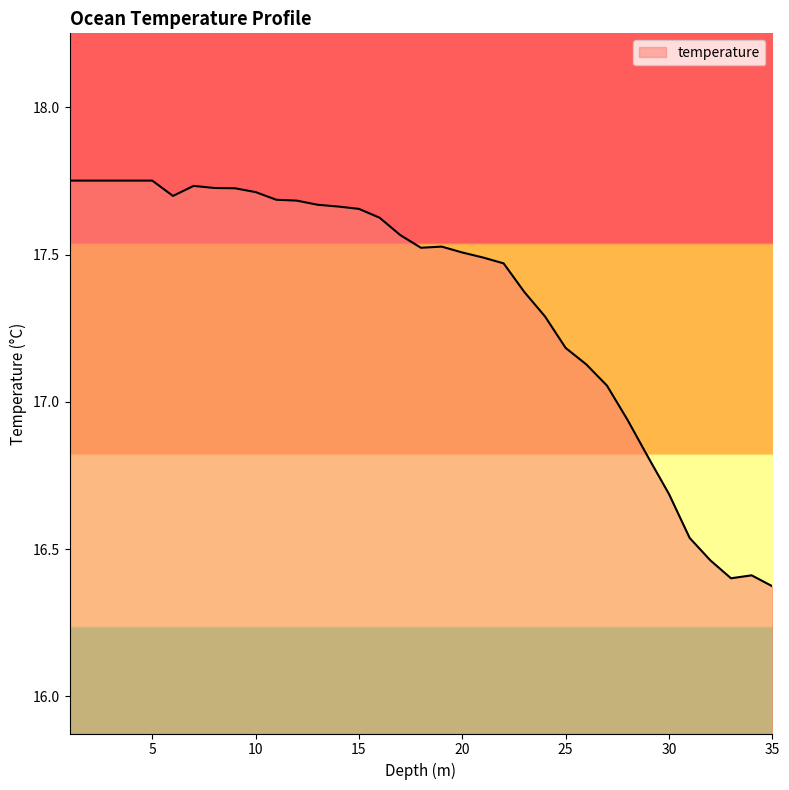

What is the difference between the maximum and minimum values?

1.4